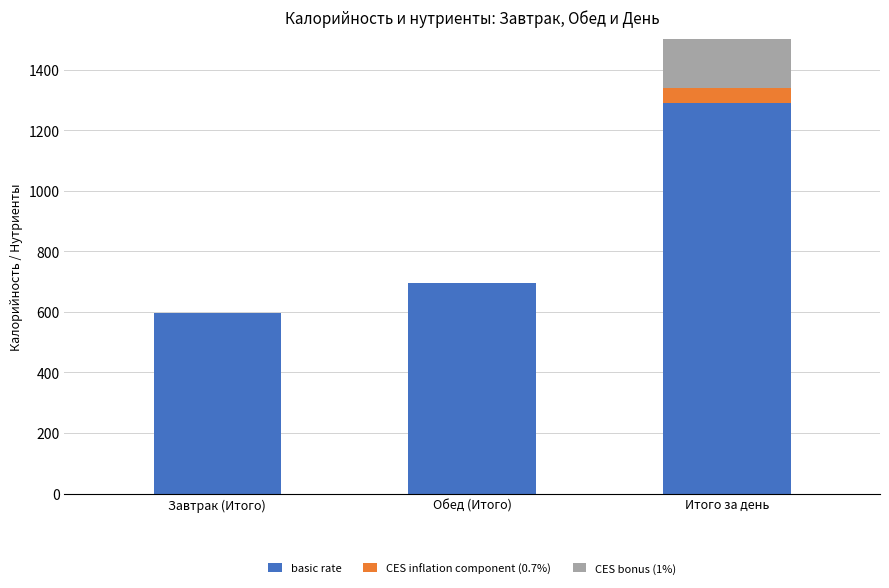

At which label does basic rate reach its peak?

Итого за день